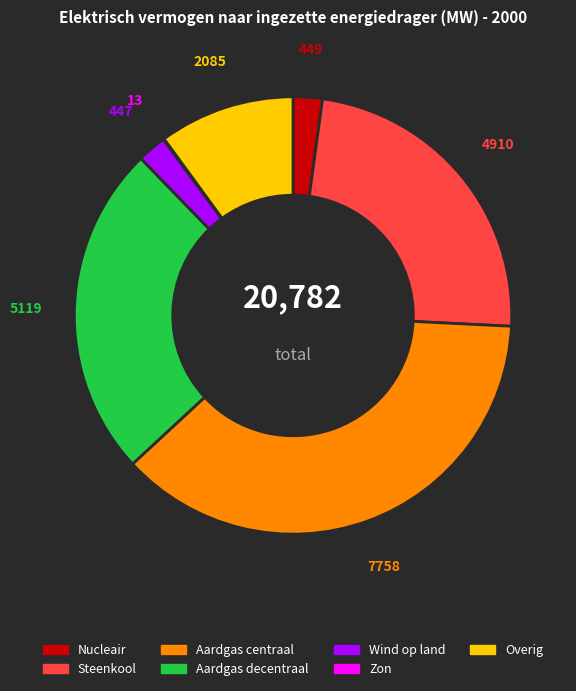

Does any single category account for the majority?

No